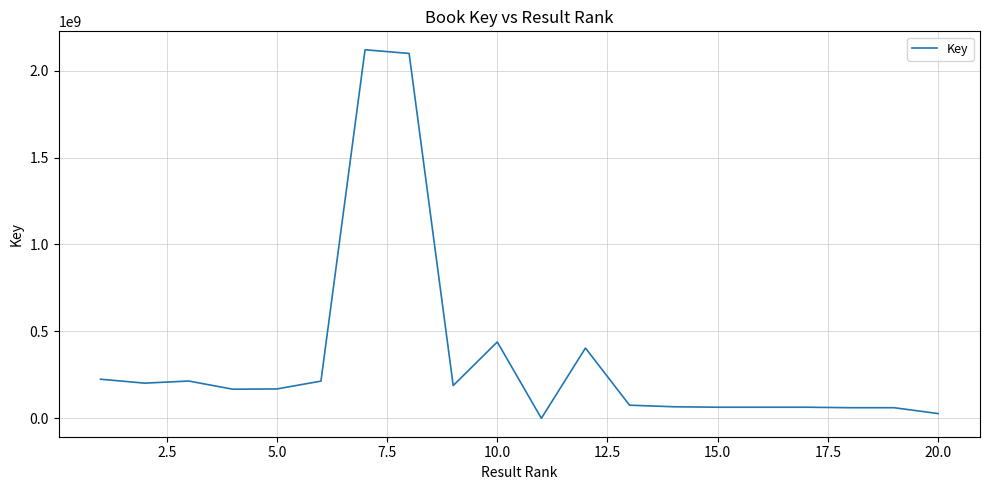

What is the maximum value shown in the chart?

2120399569